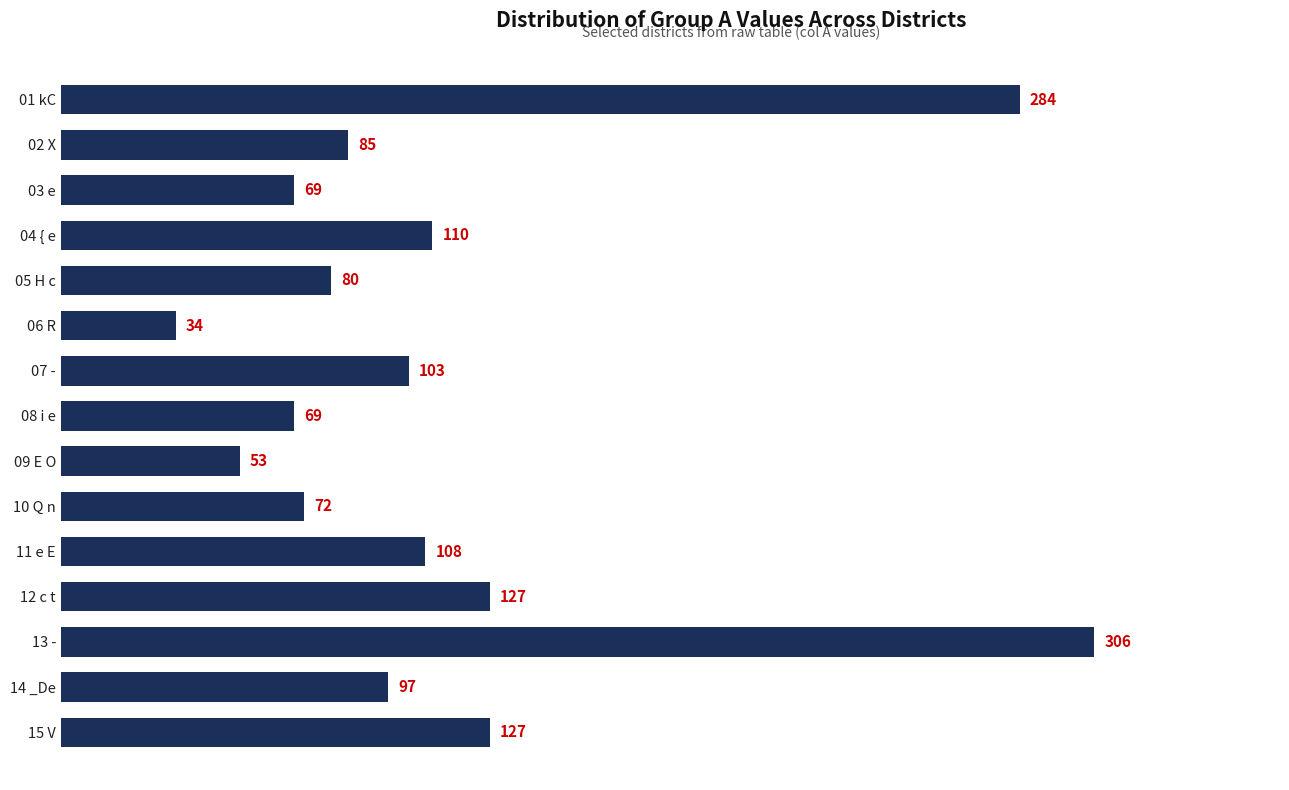

What is the label of the 1st bar from the top?

01 kC